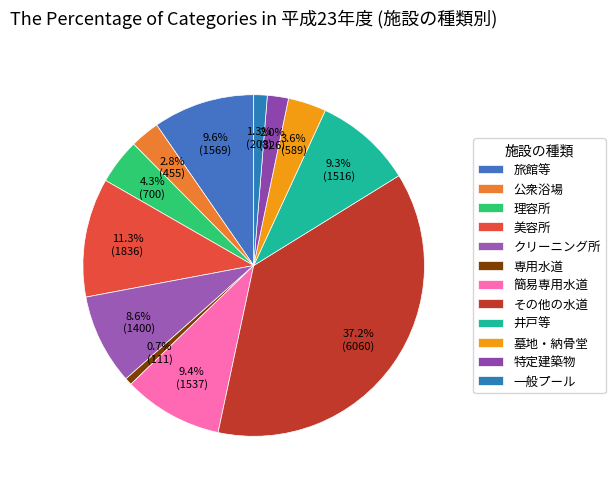

To the nearest percent, what portion does 簡易専用水道 represent?

9%